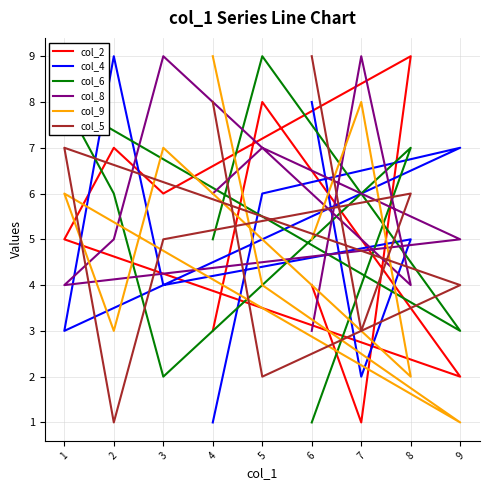

What is the sum of all col_4 values?

45